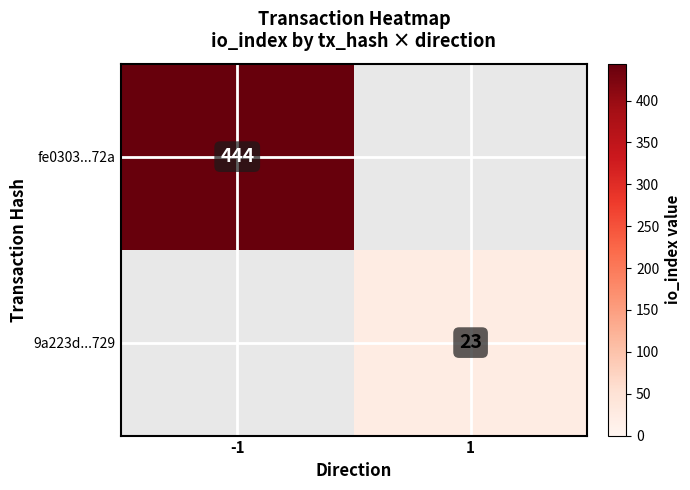

Is the value of 9a223d...729 at 1 greater than the value of fe0303...72a at -1?

No